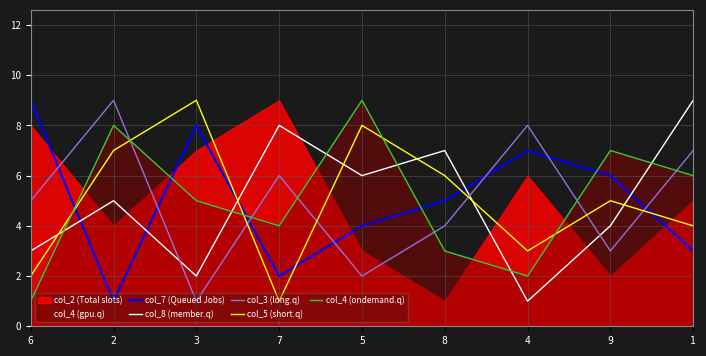

Which has a higher value, 4 or 1?

4